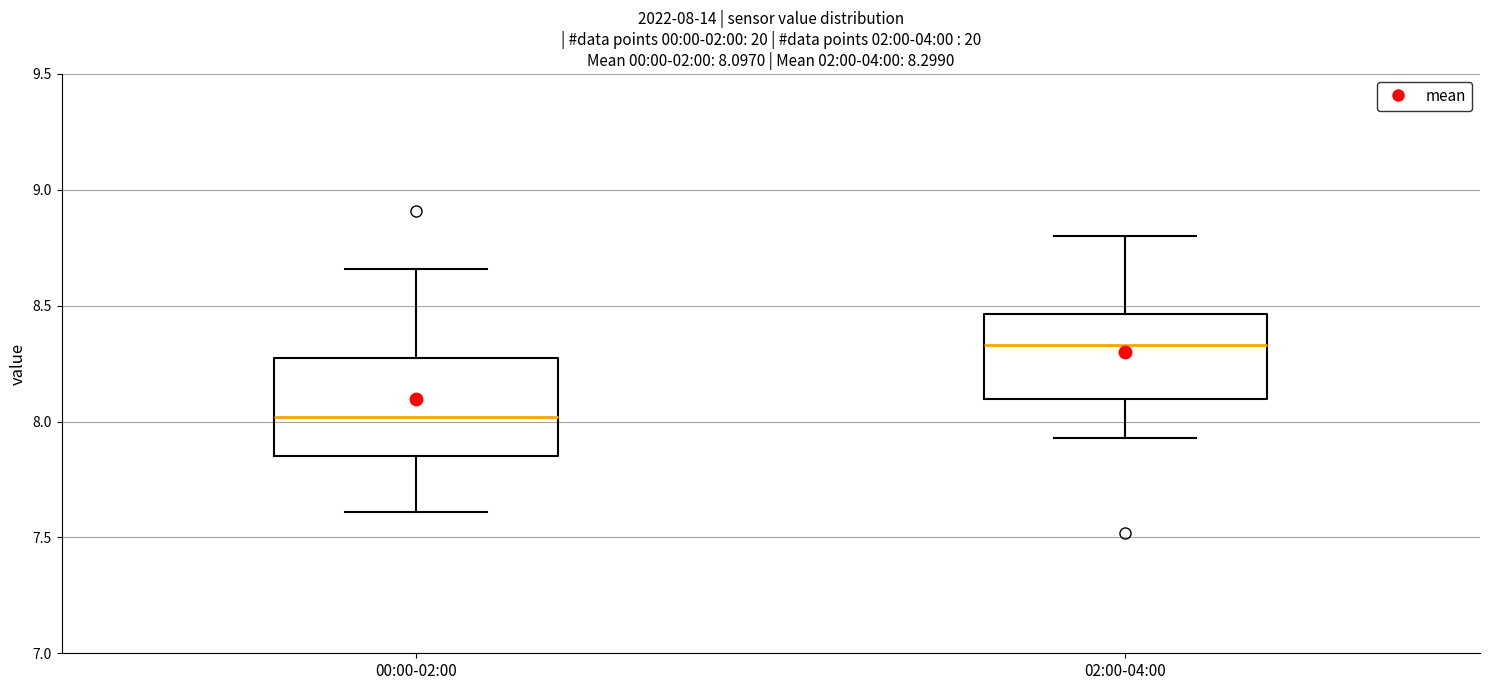

Which box is the tallest, from its lower edge to its upper edge?

00:00-02:00